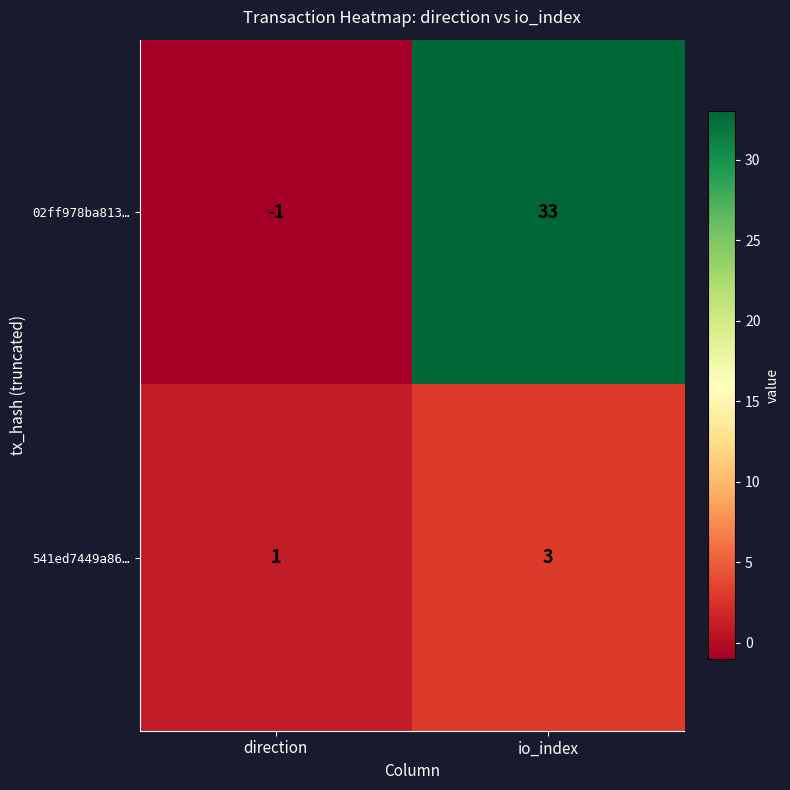

The value of 02ff978ba813… at io_index is 17. True or false?

False